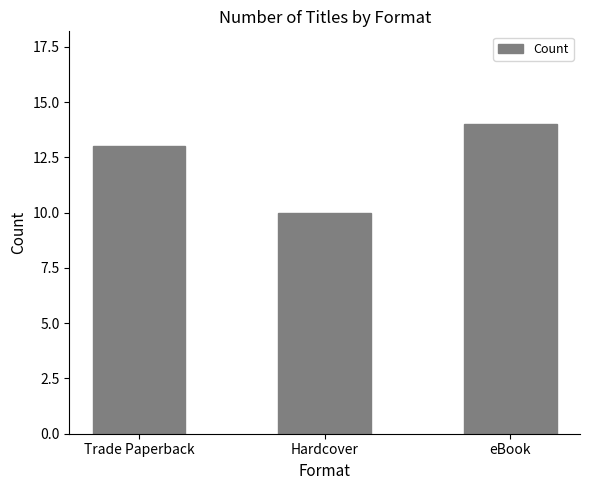

What is the difference between the maximum and minimum values?

4